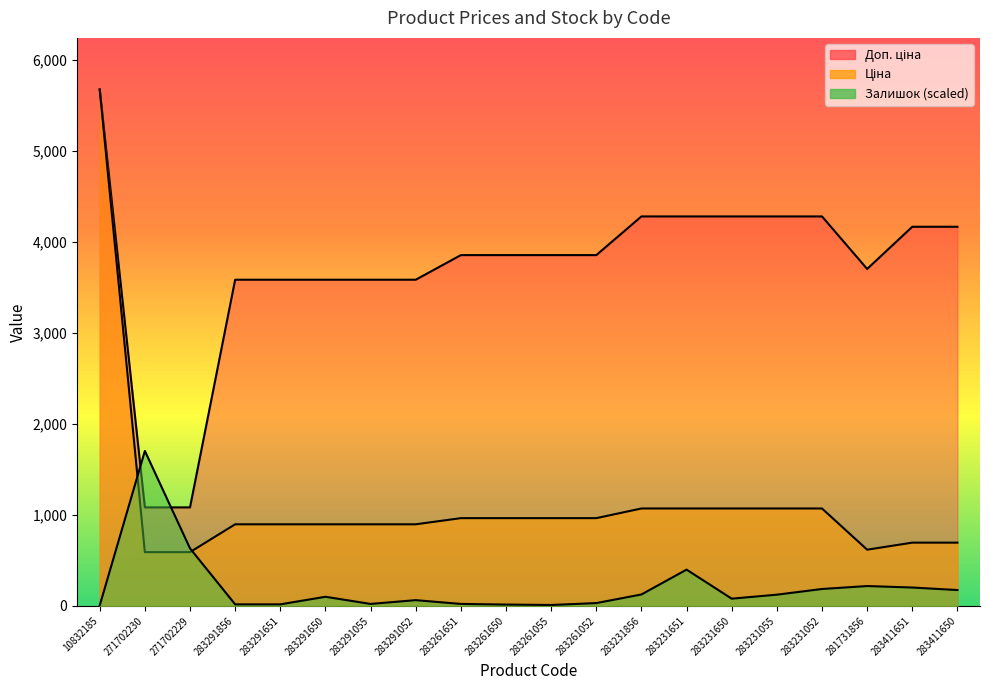

The Доп. ціна series shows 3854.0 at 283261055. True or false?

True